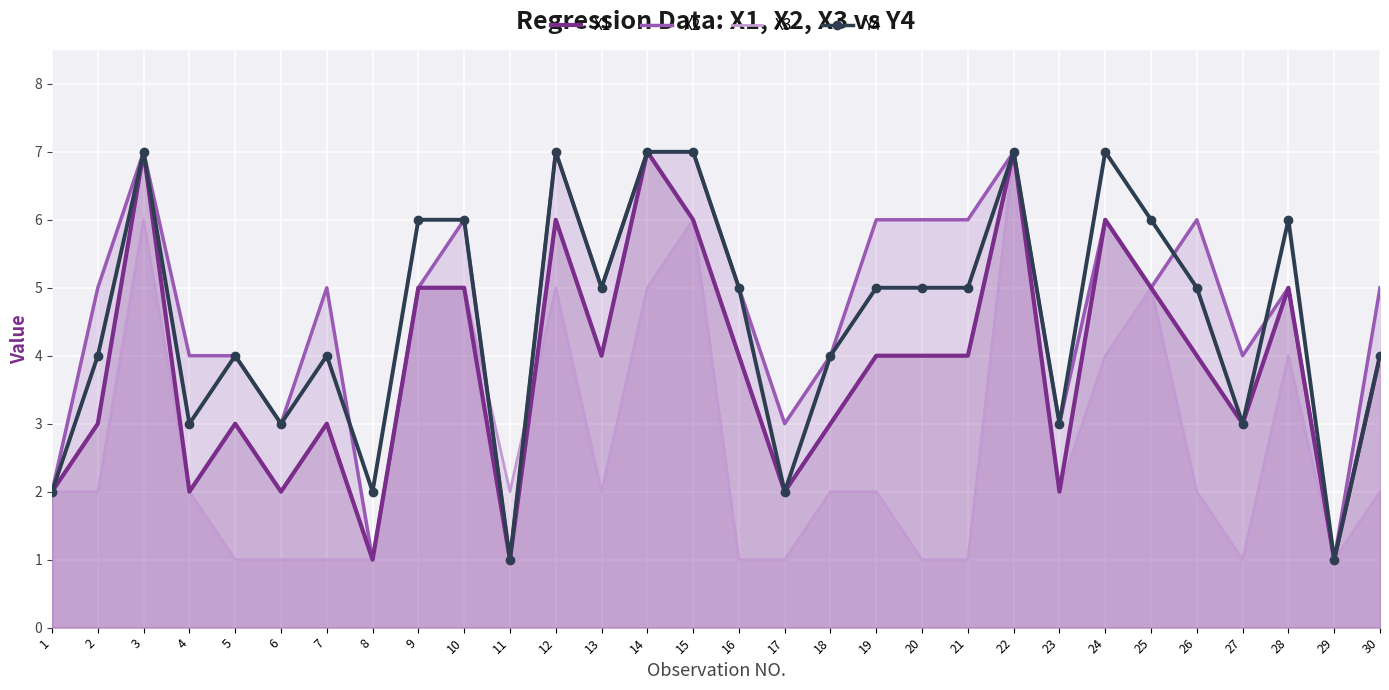

How many times do X2 and X3 cross each other?

2